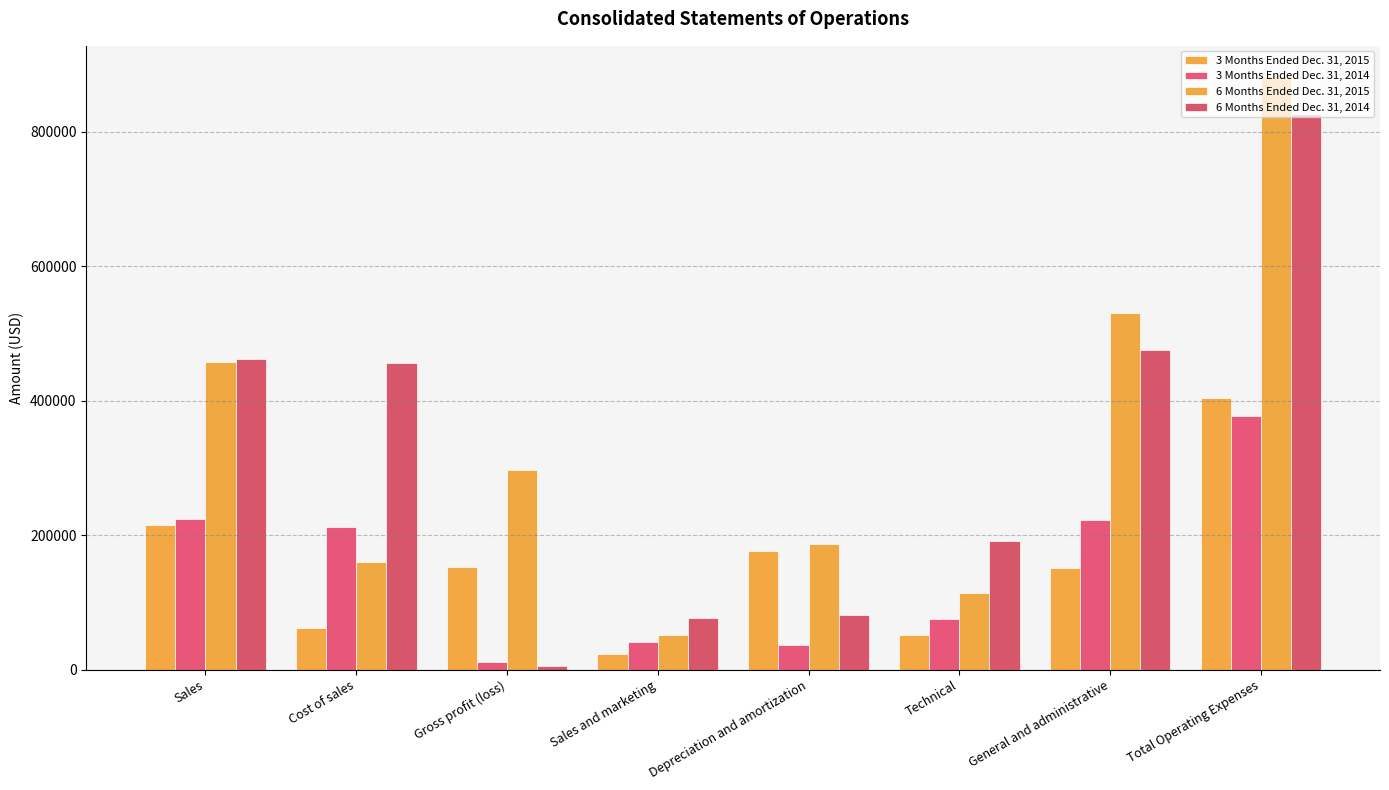

Which series has the largest total across all categories?

6 Months Ended Dec. 31, 2015